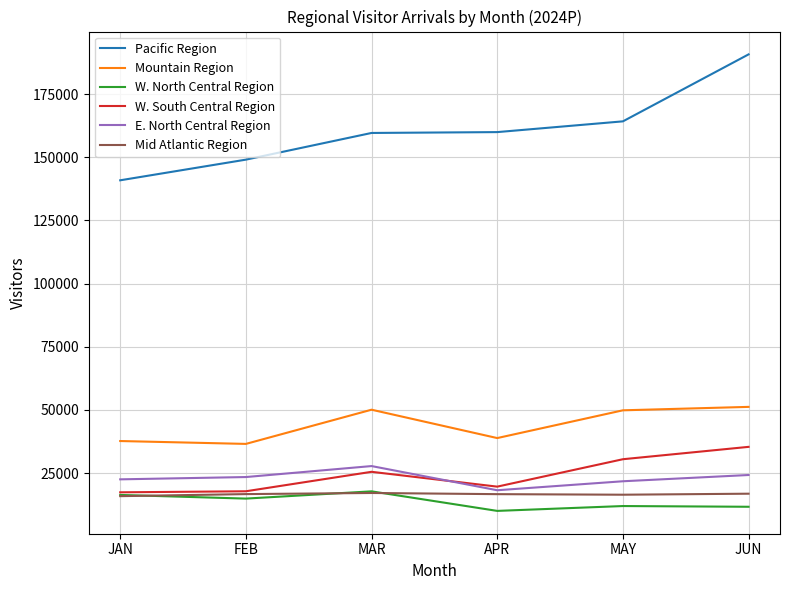

True or false: Pacific Region has a value of 159639.5 at MAR.

True